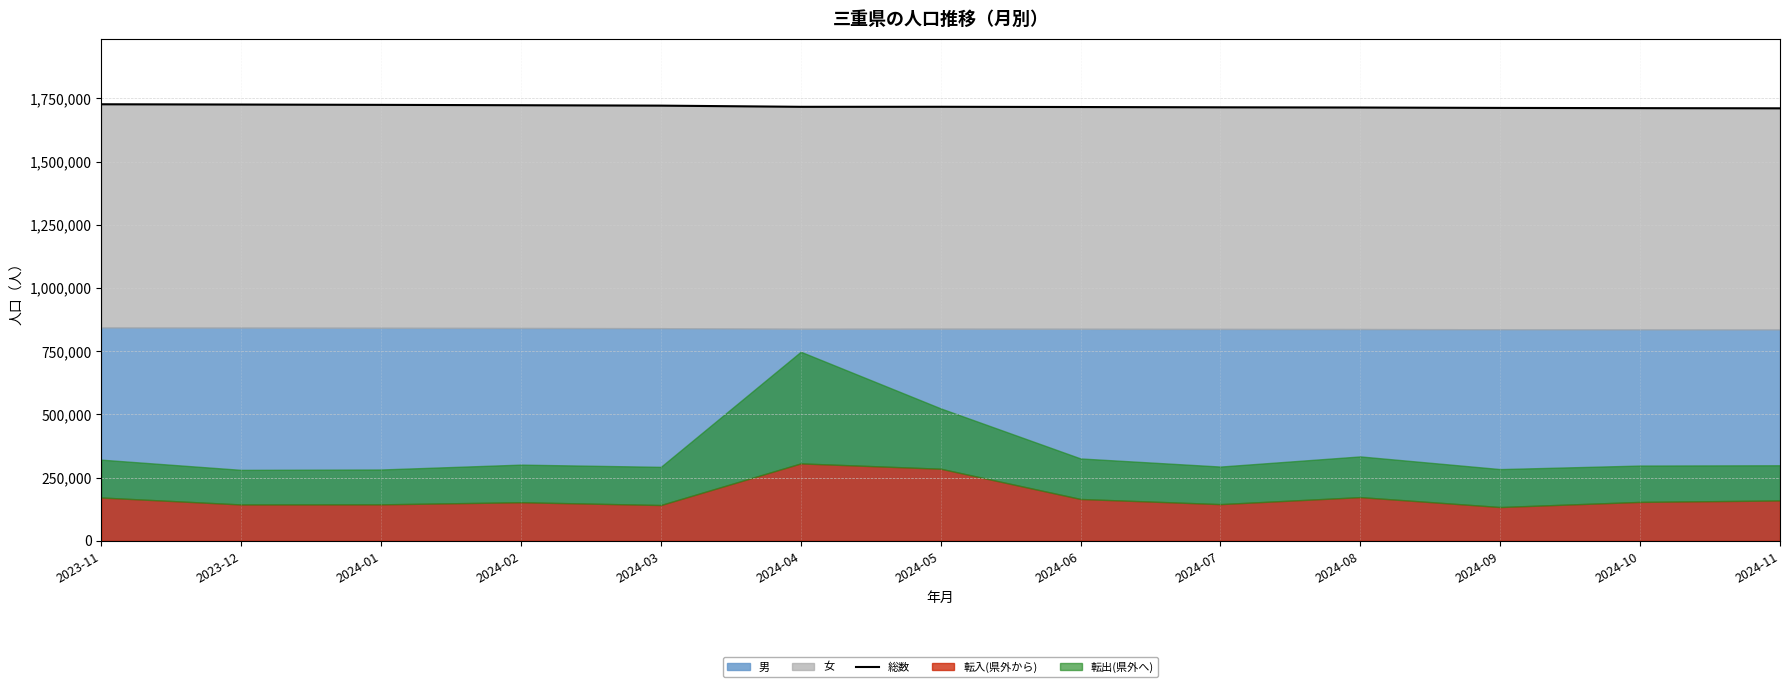

Does the chart display data point markers on the line(s)?

No